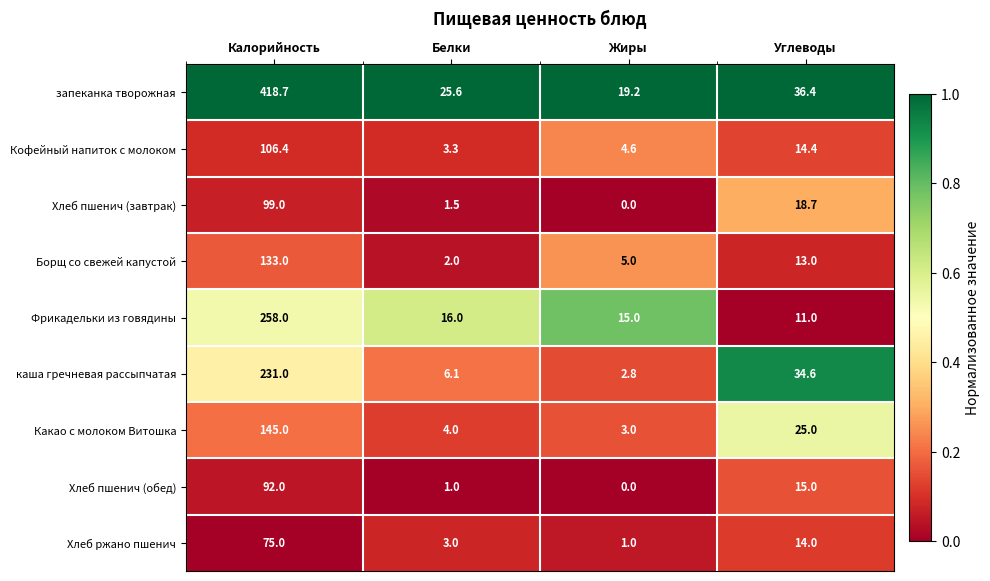

Where does the Фрикадельки из говядины series first go above 16?

Калорийность